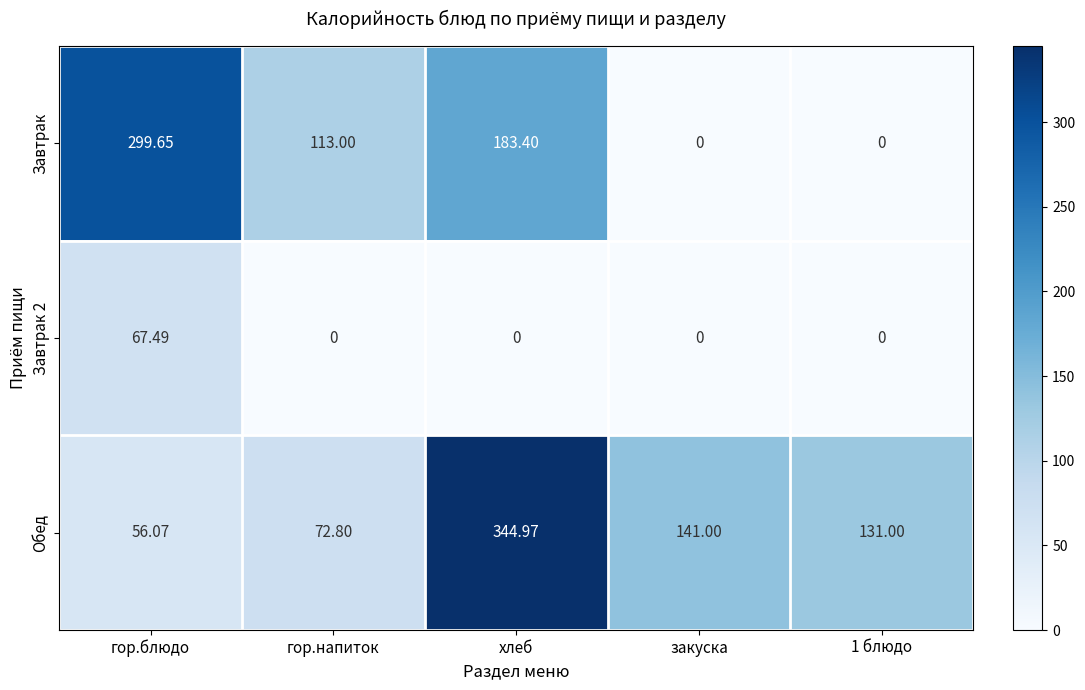

At which label does Завтрак reach its peak?

гор.блюдо